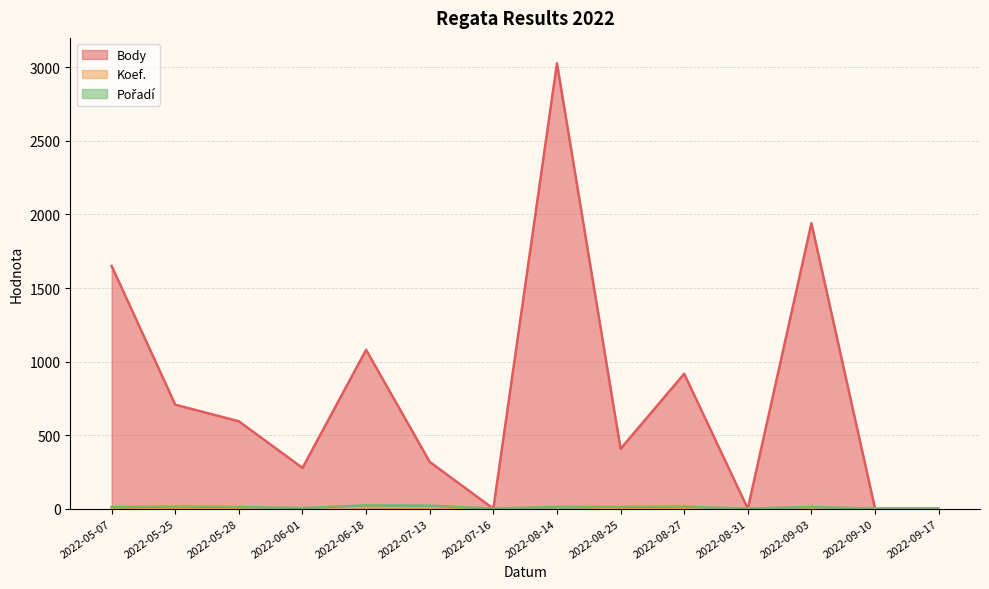

List the labels in order of Koef. value, largest first.

2022-08-14, 2022-05-07, 2022-05-25, 2022-06-18, 2022-08-27, 2022-09-03, 2022-05-28, 2022-08-25, 2022-07-13, 2022-06-01, 2022-07-16, 2022-08-31, 2022-09-10, 2022-09-17